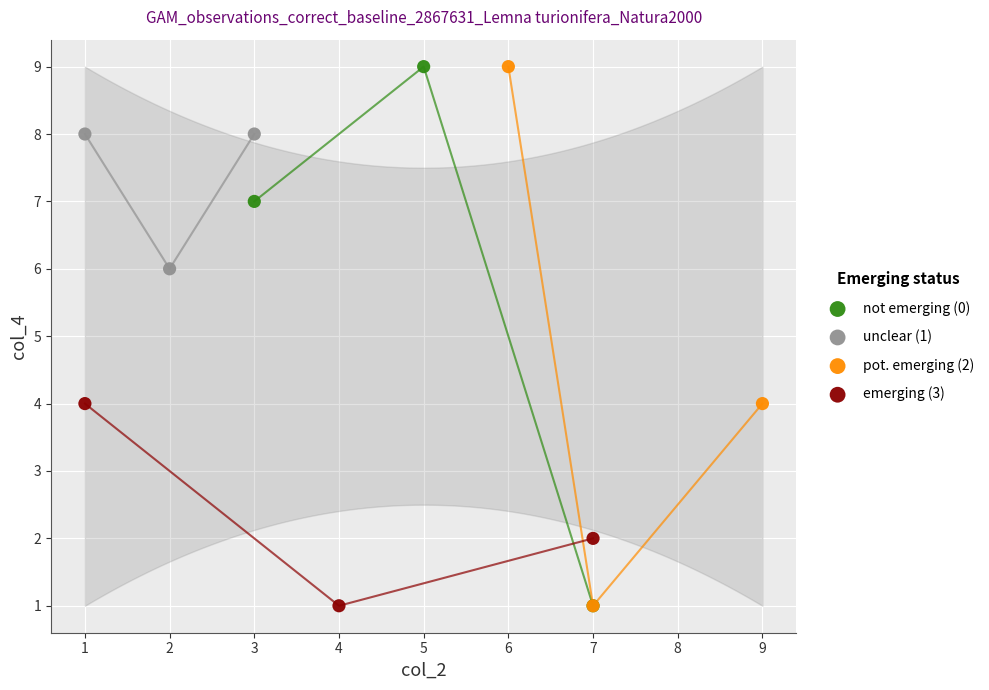

What are all the series names shown in the legend?

not emerging (0), unclear (1), pot. emerging (2), emerging (3)